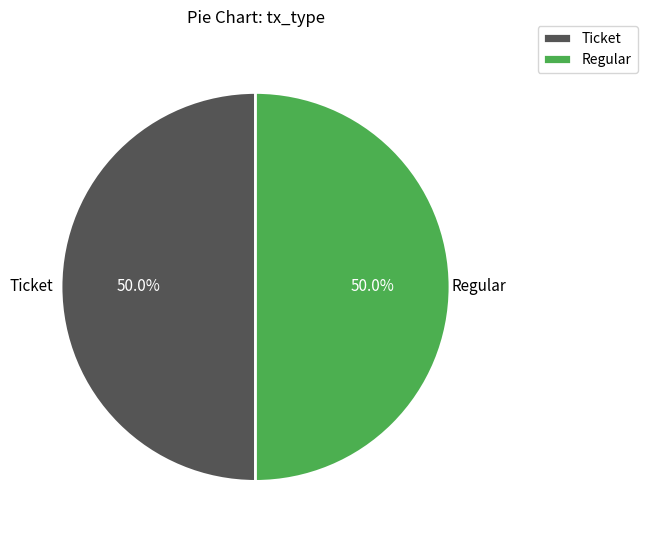

How many slices are in this pie chart?

2